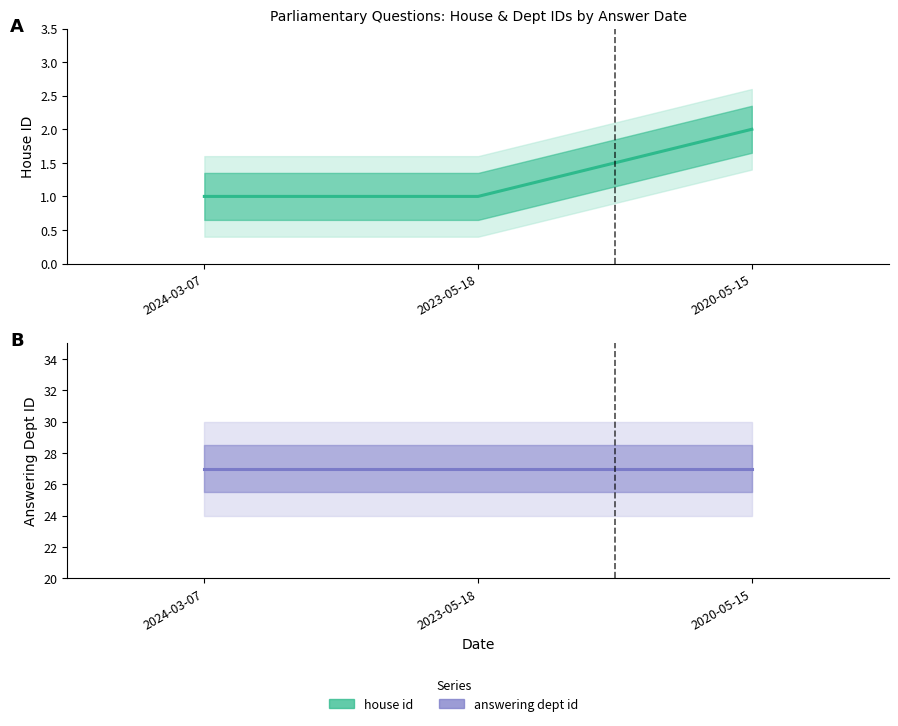

What position from the left is 2024-03-07?

1